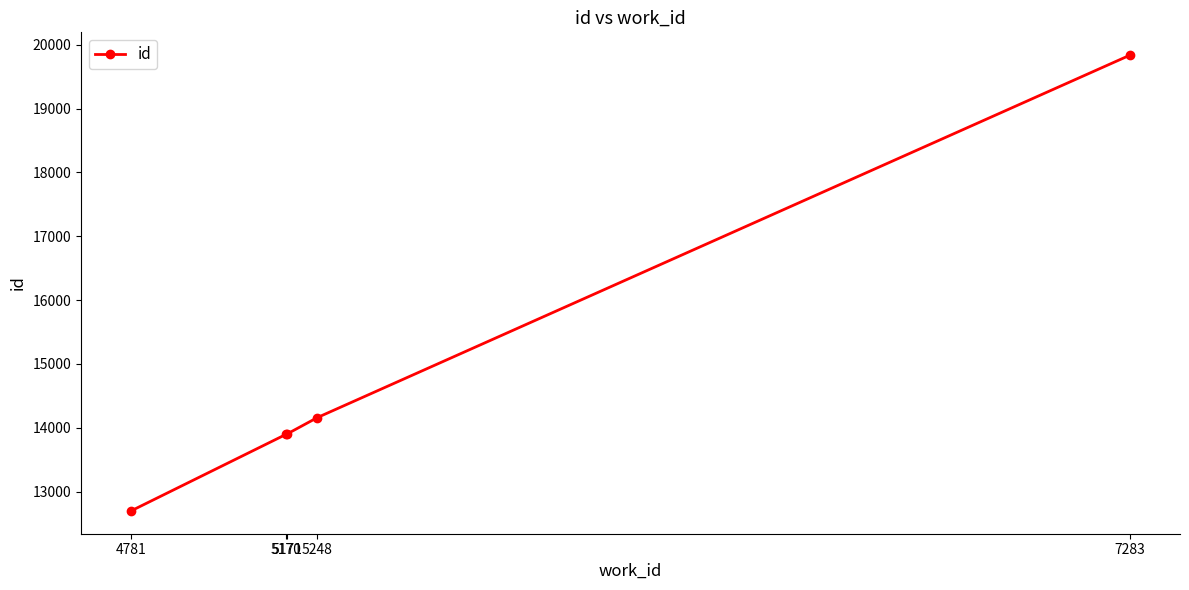

What is the average value?

14898